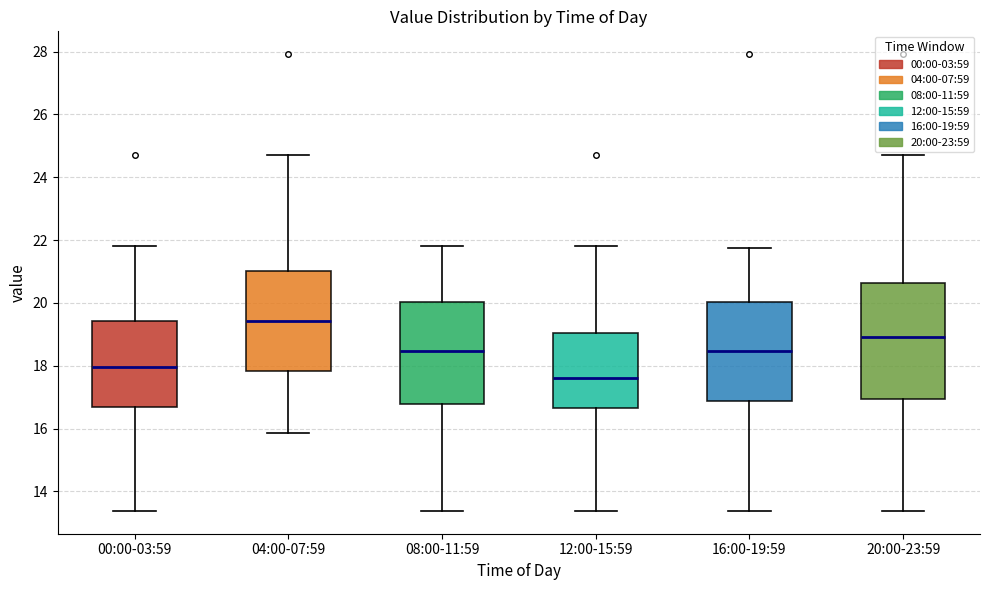

Comparing the boxes themselves (not the whiskers), which one is the tallest?

20:00-23:59